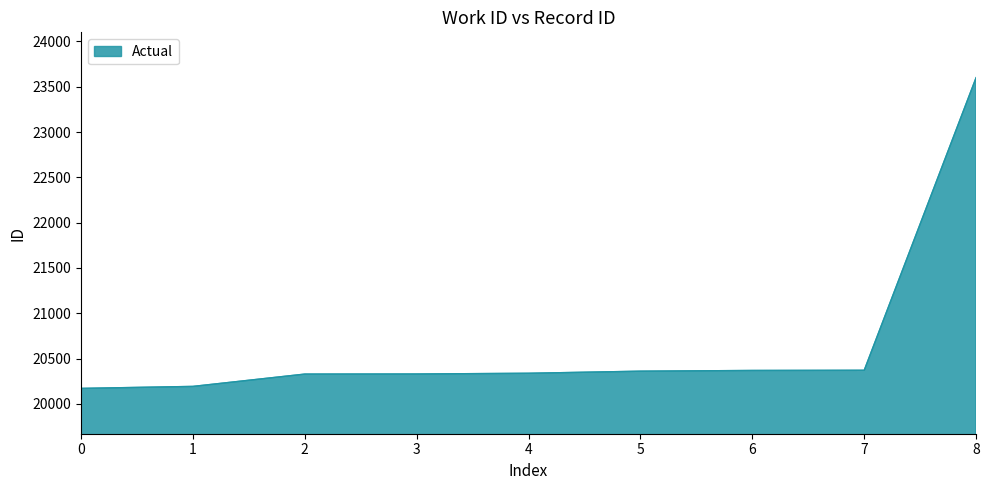

What is the maximum value shown in the chart?

23600